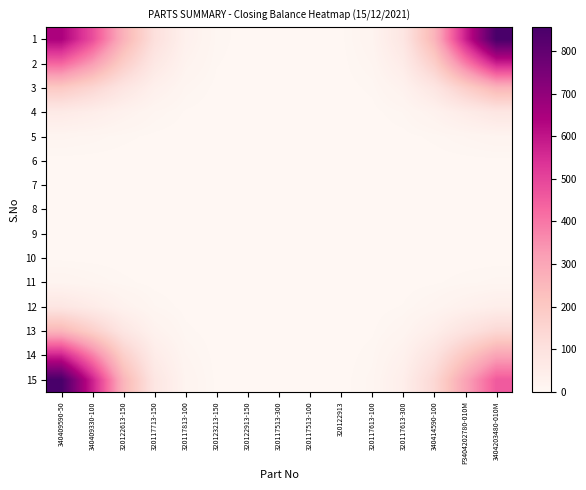

At how many categories does at least one series exceed 701?

2